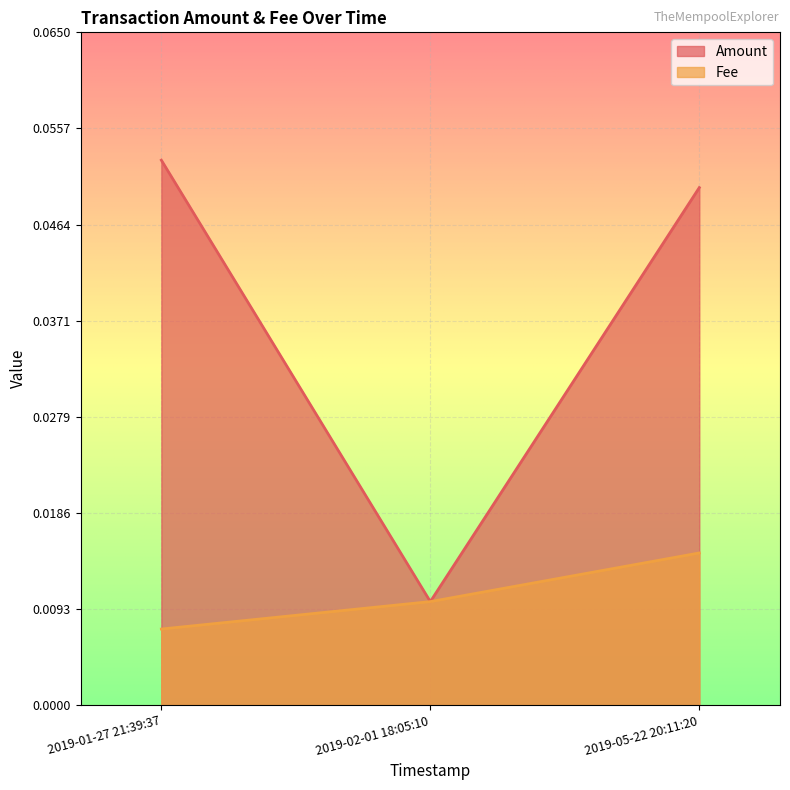

Which series has the largest total across all categories?

Amount